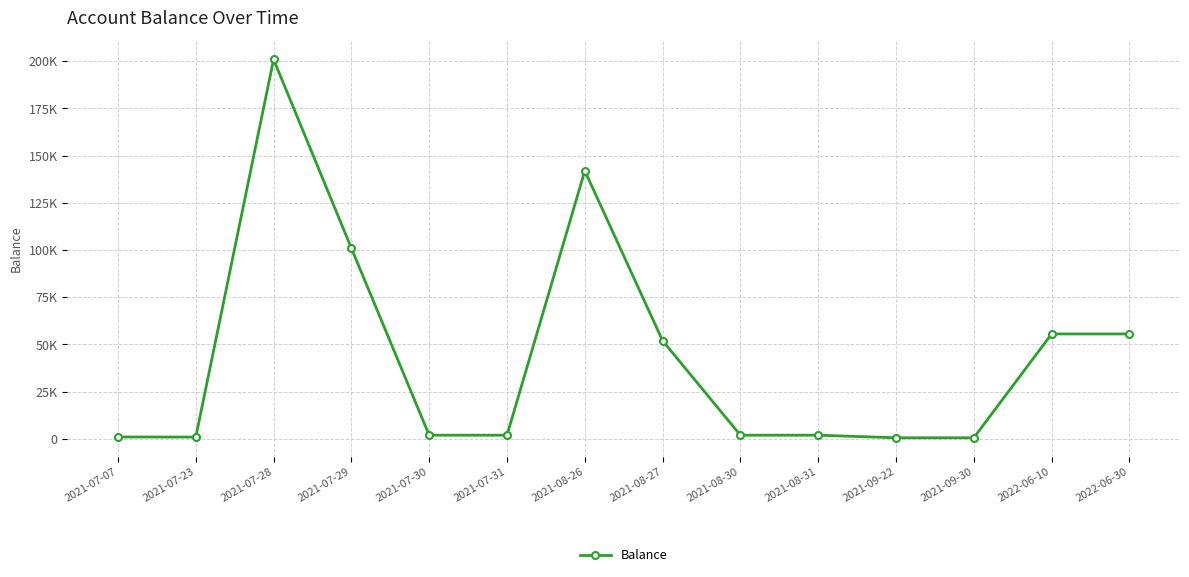

Is this an area chart (filled region under the line)?

No